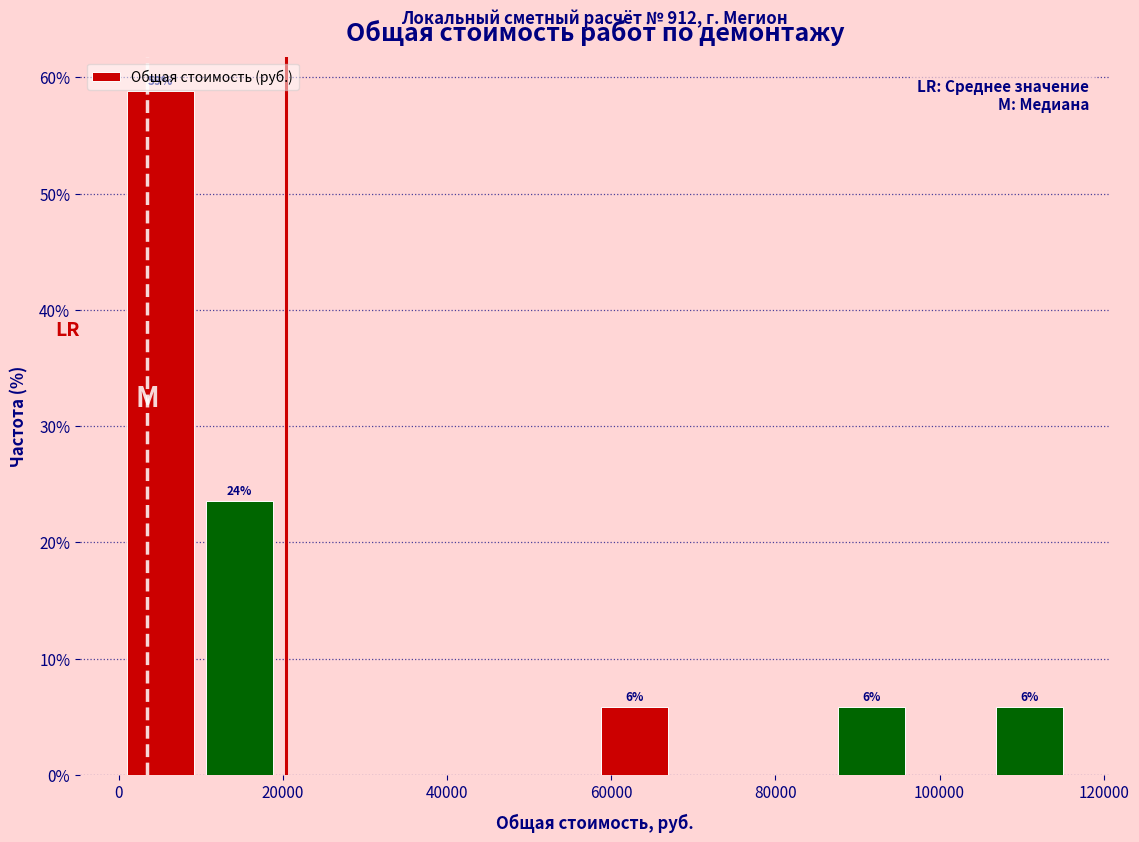

Which range on the x-axis has the tallest bar?

0 to 10000